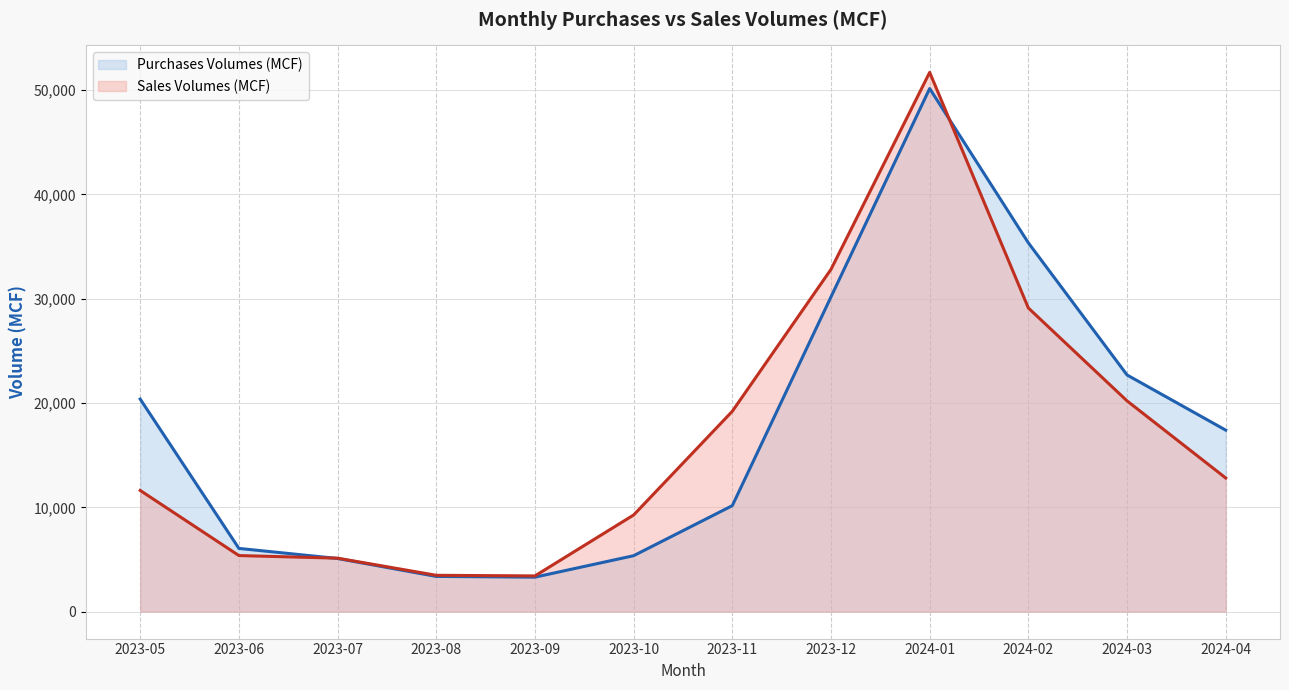

The value of Sales Volumes (MCF) at 2023-06 is 5375.0. True or false?

True